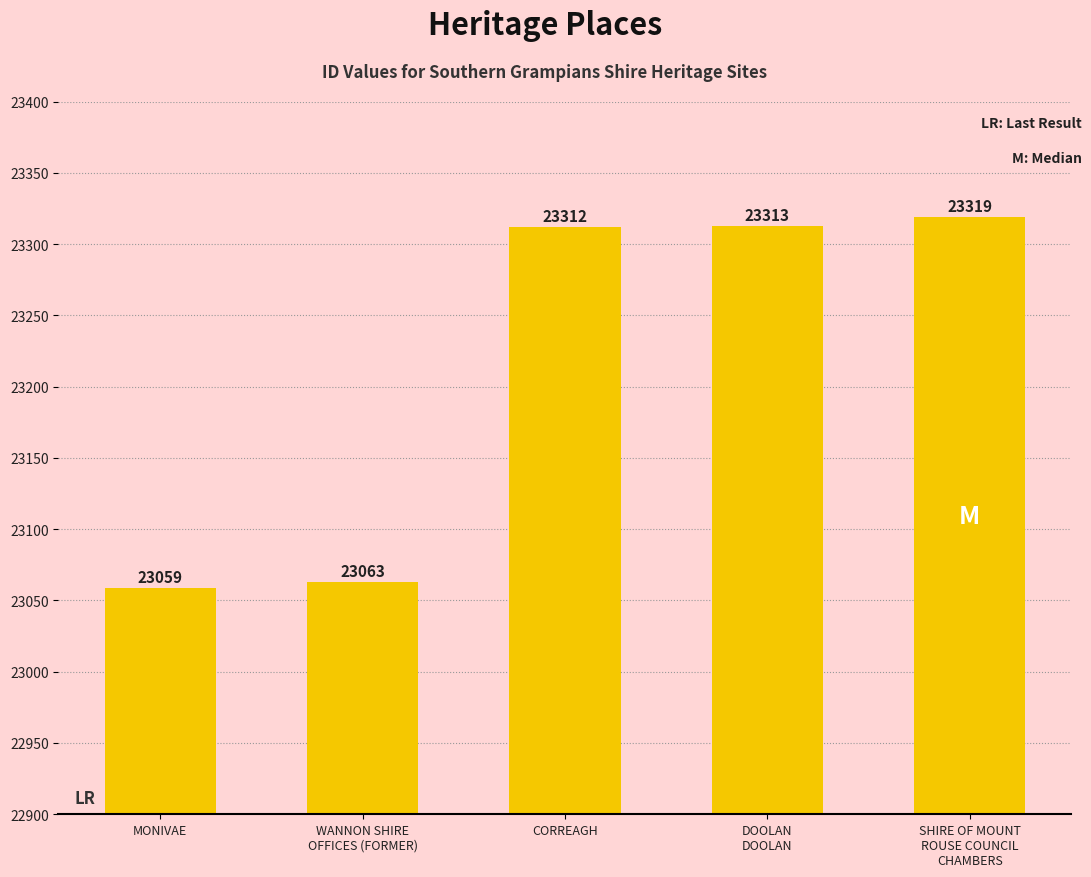

What is the maximum value shown in the chart?

23319